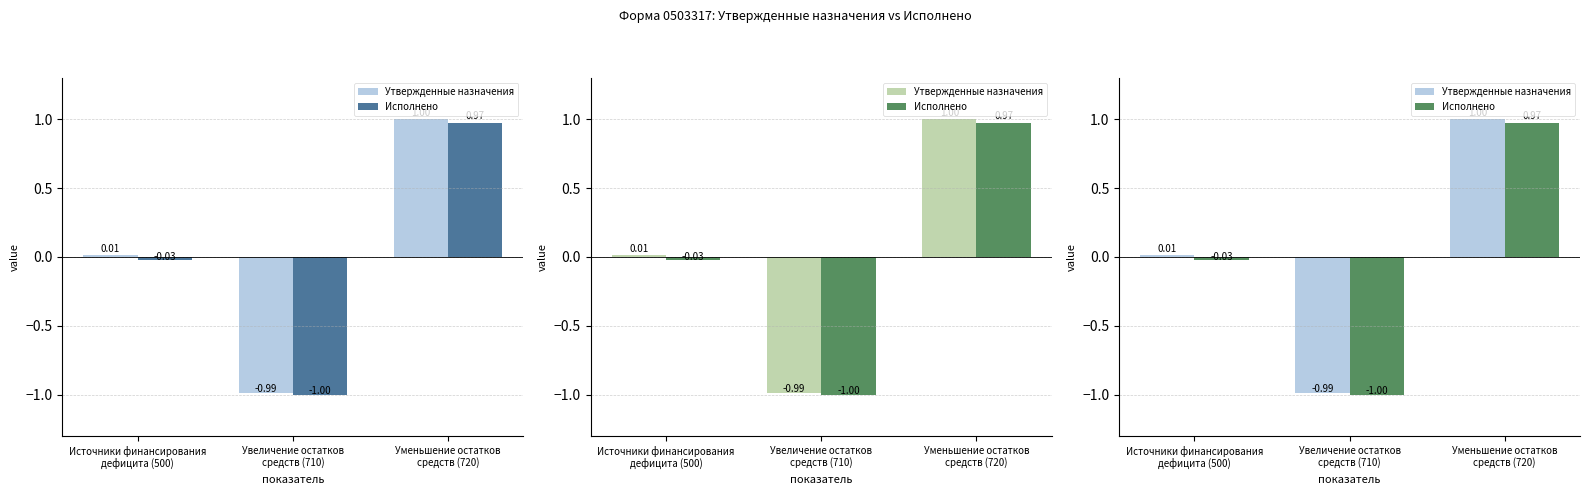

What position from the left is Уменьшение остатков
средств (720)?

3